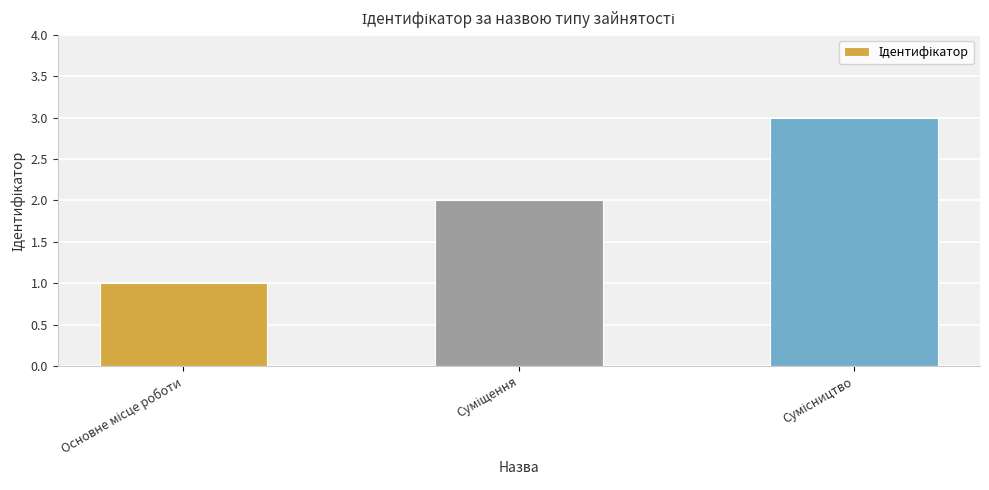

What is the maximum value shown in the chart?

3